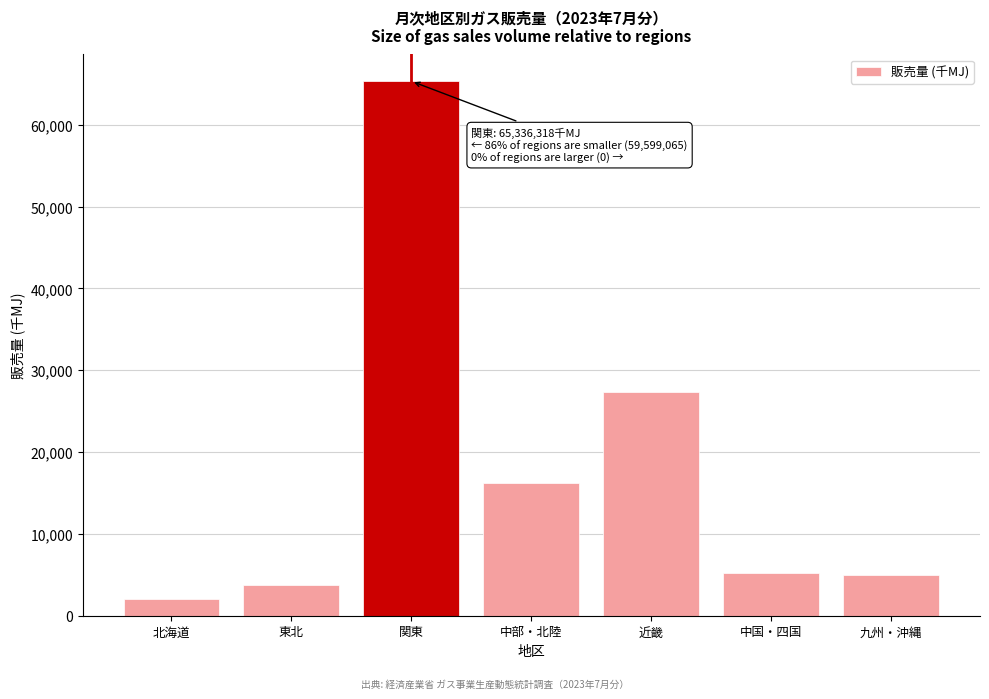

Read the value at 九州・沖縄.

4983.5